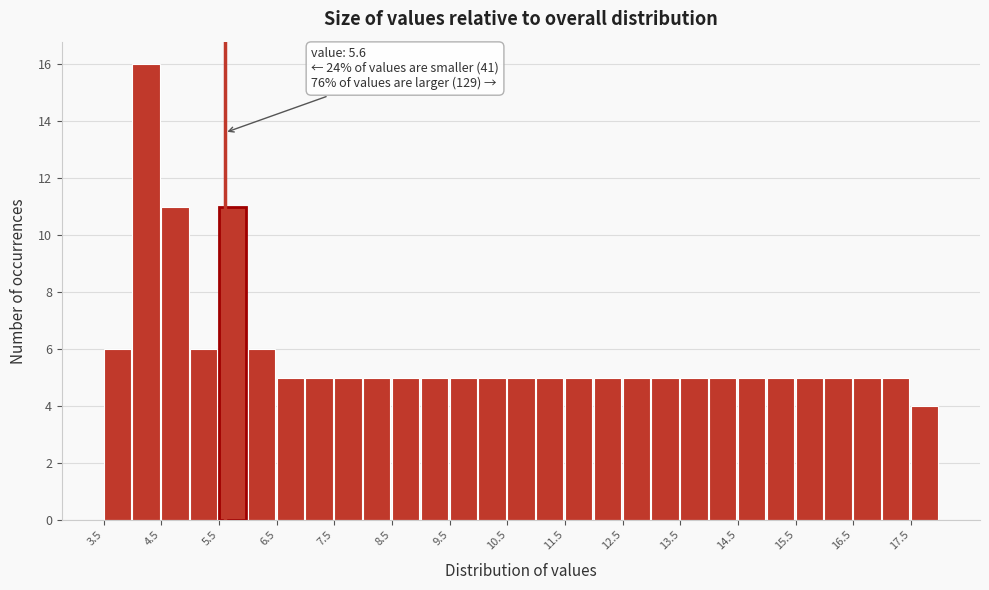

Which range on the x-axis has the tallest bar?

4.0 to 4.5